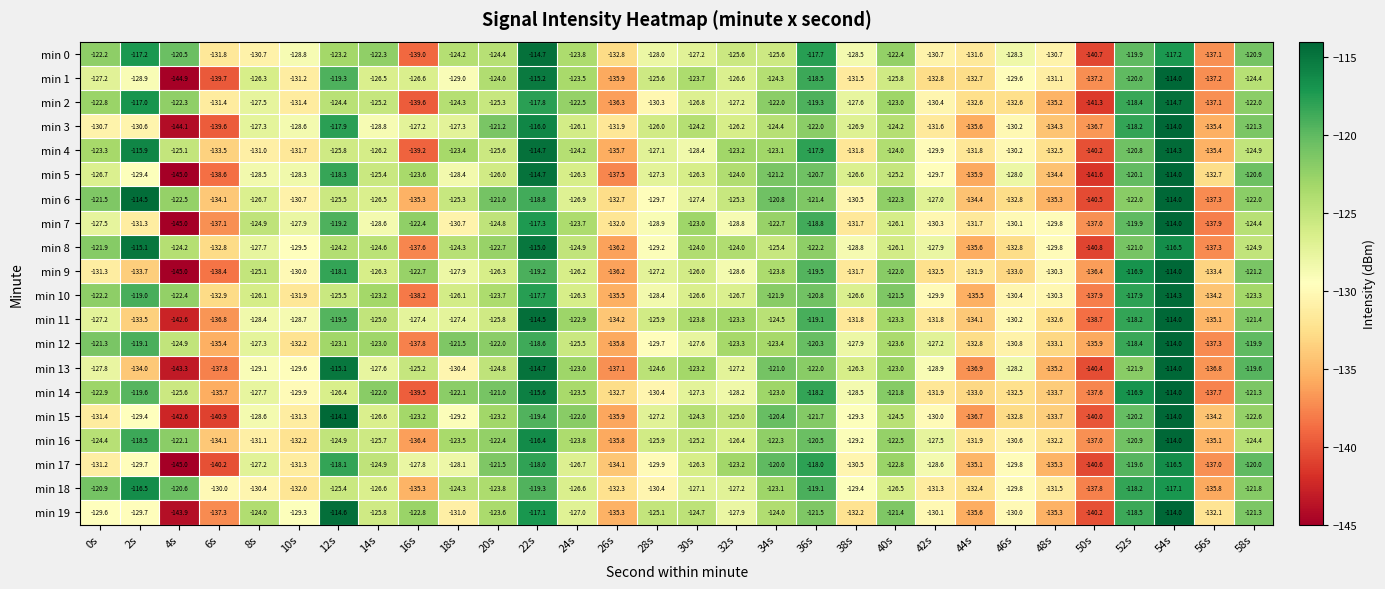

Is it true that min 18 equals -130.0 at 6s?

True